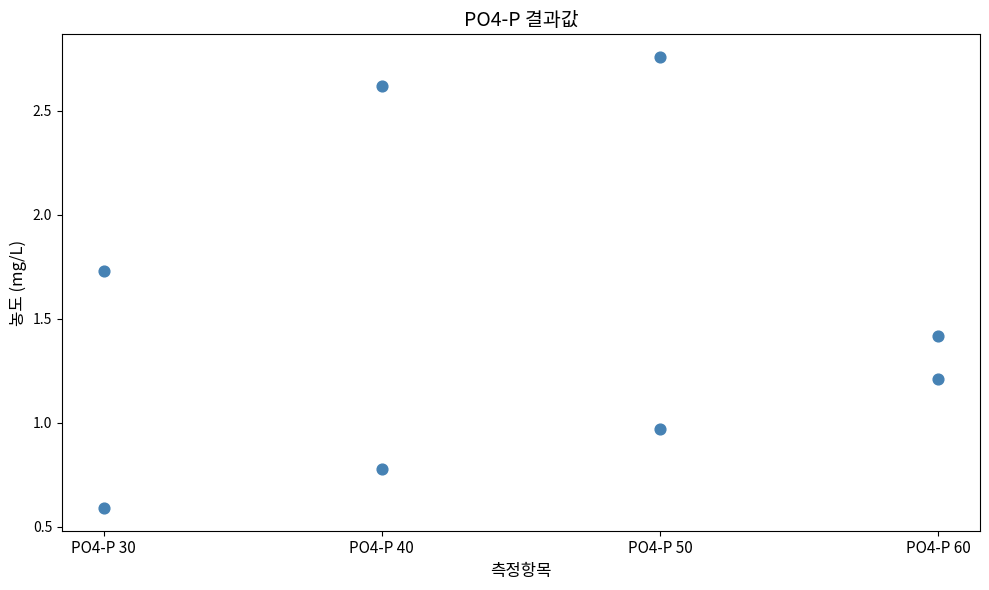

How many points are shown in the scatter plot?

8